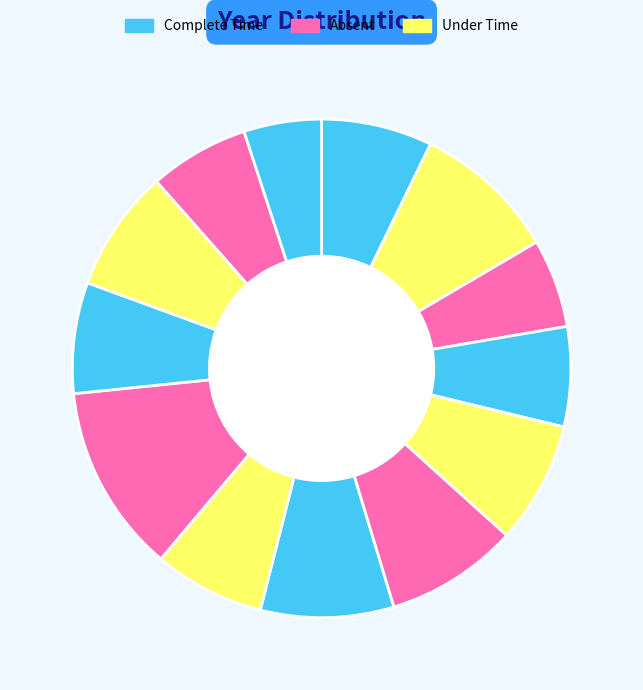

Count the number of slices in the pie.

13